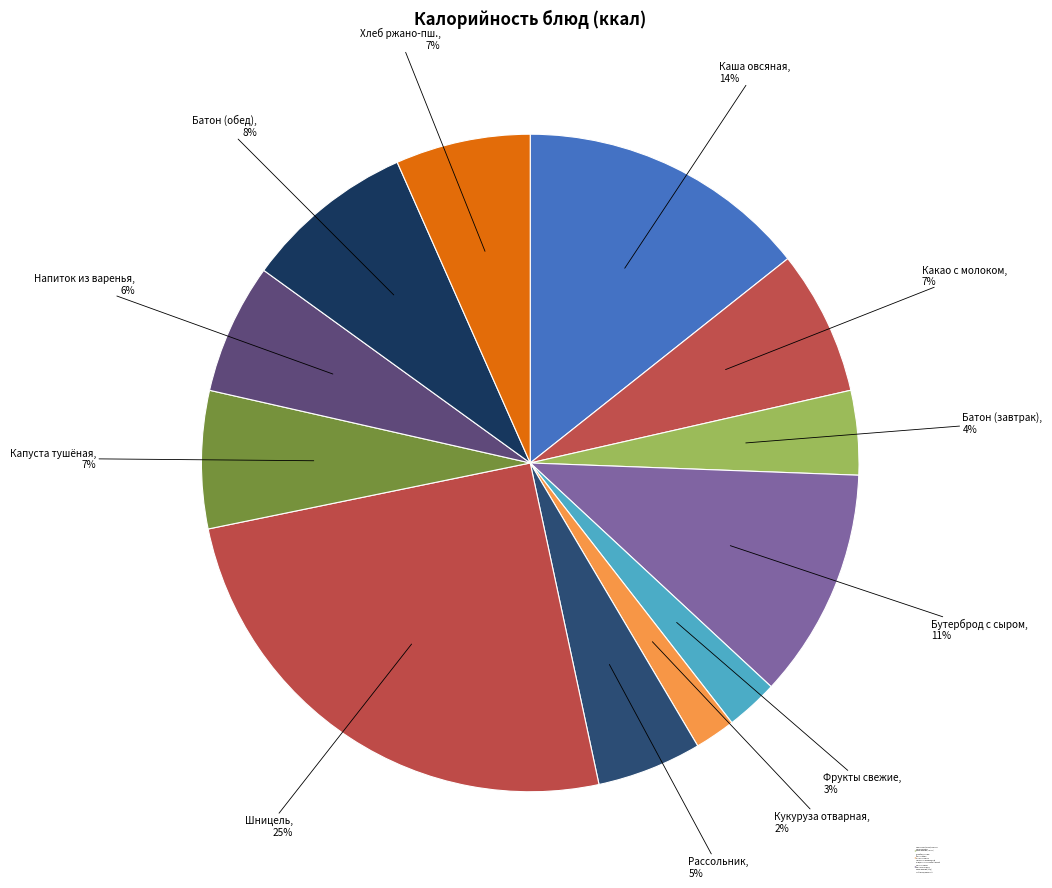

What is the largest slice in the pie chart?

Шницель натуральный рубленный